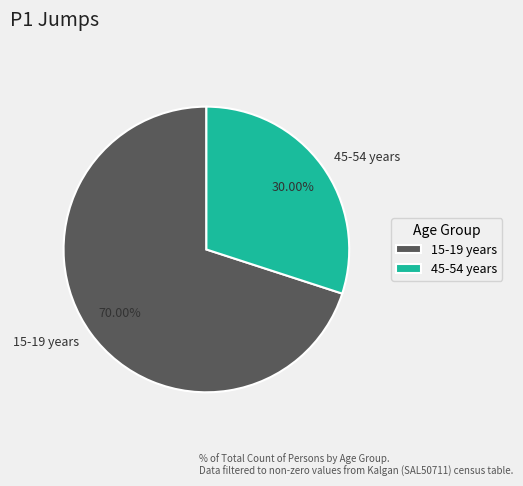

Rank the categories by value from highest to lowest.

15-19 years, 45-54 years